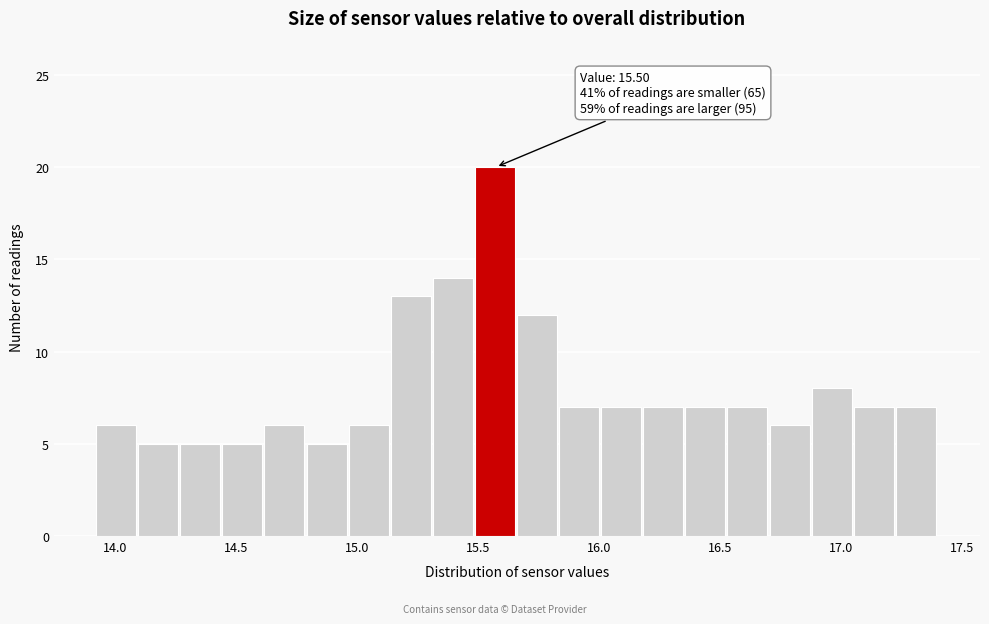

Read against the x-axis, roughly where is the centre of the tallest bar?

15.55